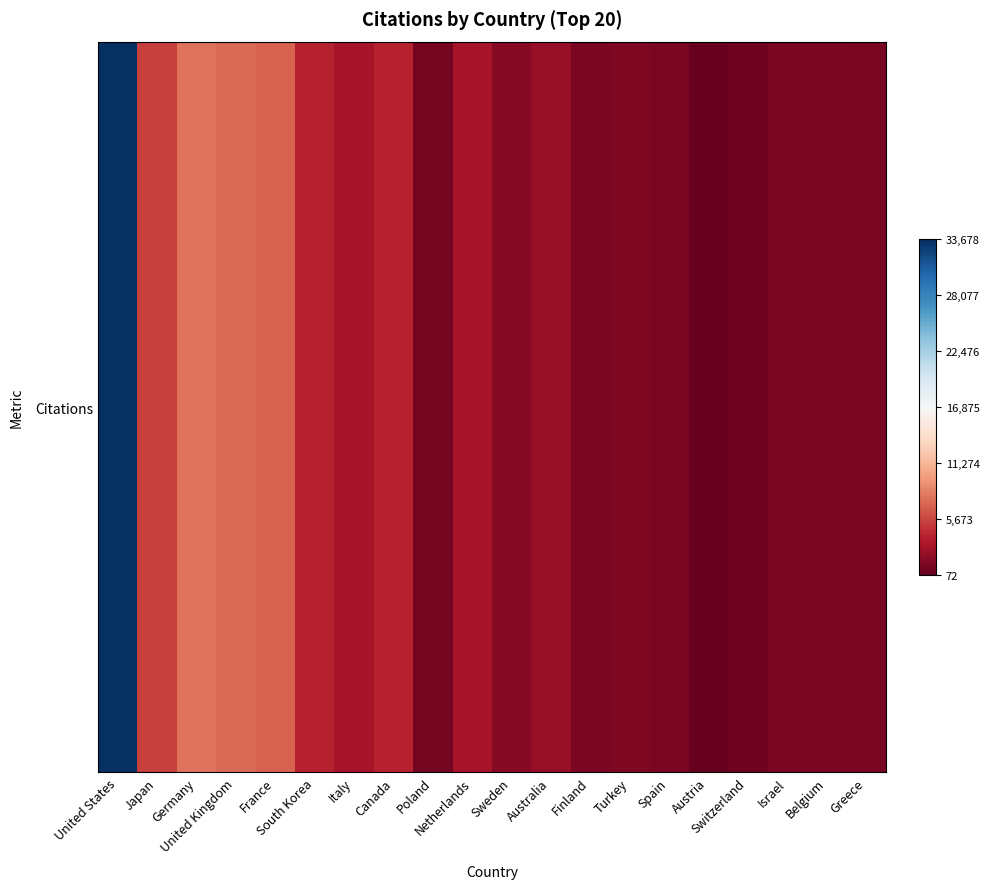

At which category does the chart reach its minimum across all series?

Austria